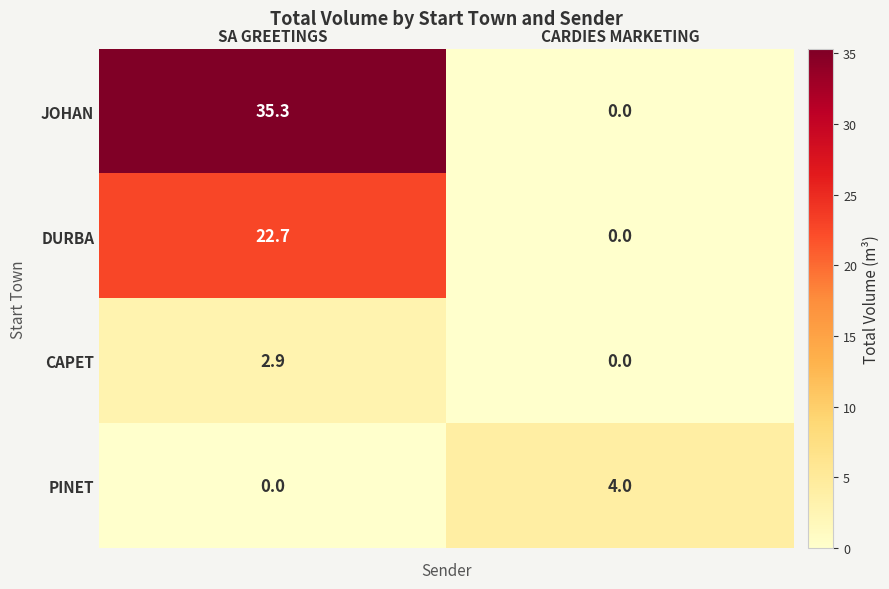

Which series has the largest total across all categories?

JOHAN